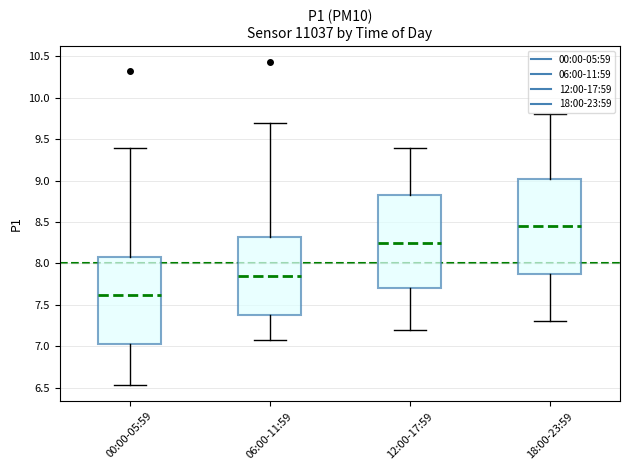

Reading left to right, read every box against the y-axis: the position of its median line, the range the box covers, and the ends of its whiskers. The values are not printed on the chart, so give them approximately, as read against the axis.

00:00-05:59: median 7.60, box 7.05 to 8.05, whiskers 6.55 to 9.40
06:00-11:59: median 7.85, box 7.40 to 8.30, whiskers 7.05 to 9.70
12:00-17:59: median 8.25, box 7.70 to 8.85, whiskers 7.20 to 9.40
18:00-23:59: median 8.45, box 7.90 to 9.05, whiskers 7.30 to 9.80